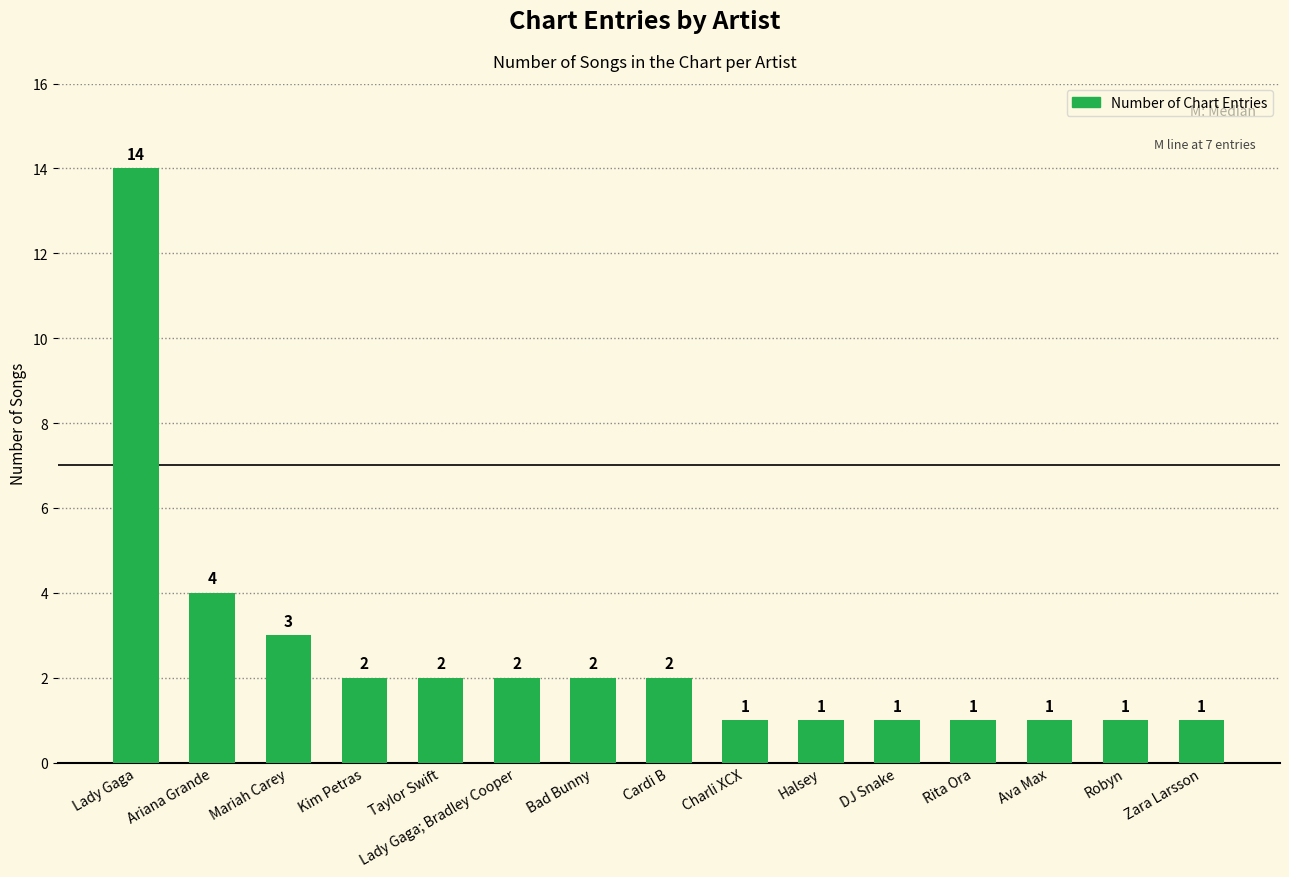

The chart shows a value of 3 at Mariah Carey. True or false?

True